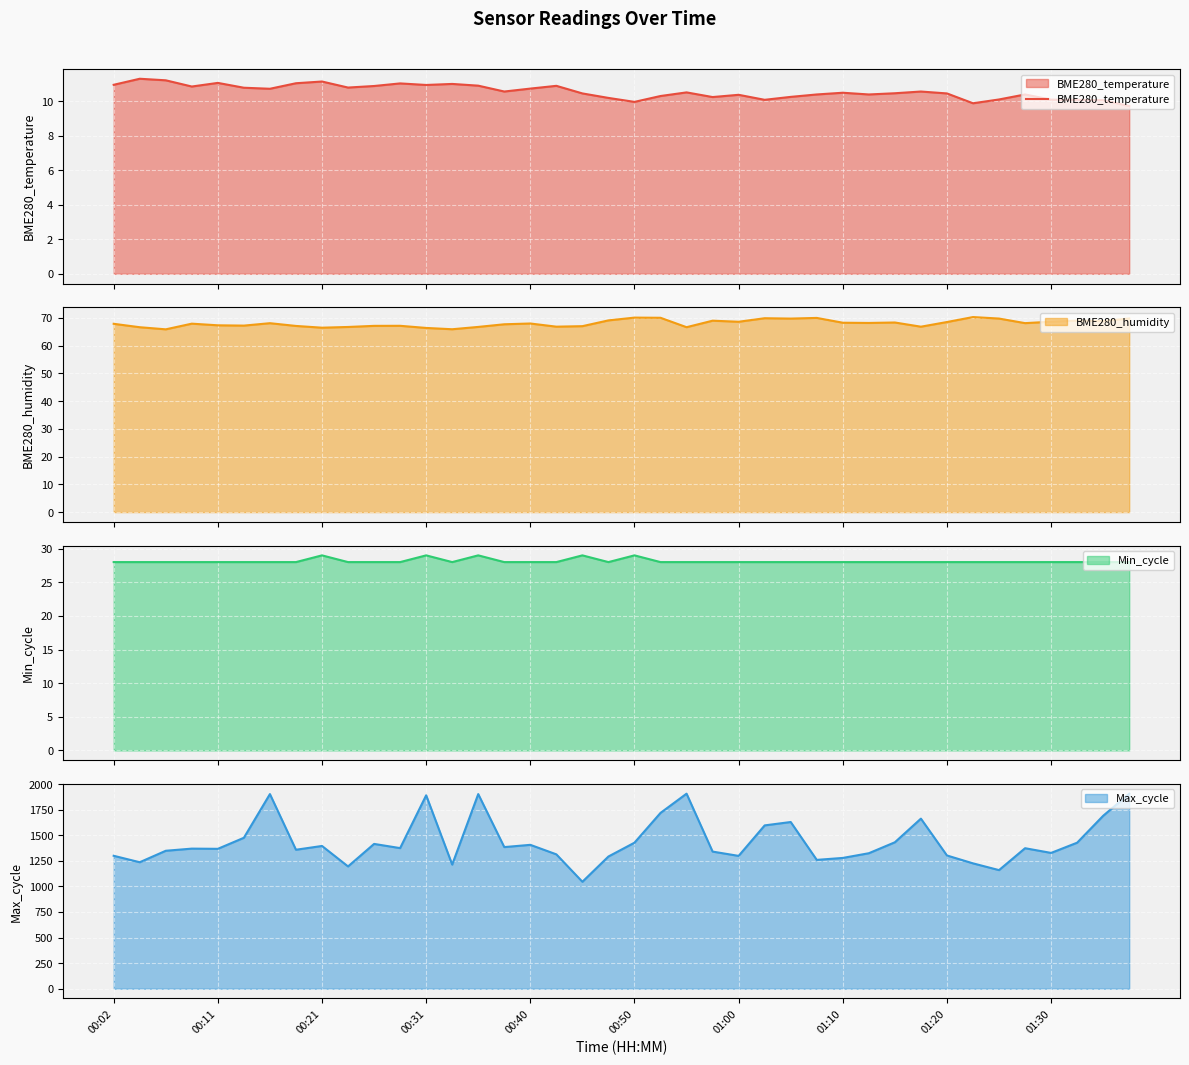

What is the minimum value for BME280_temperature?

9.7